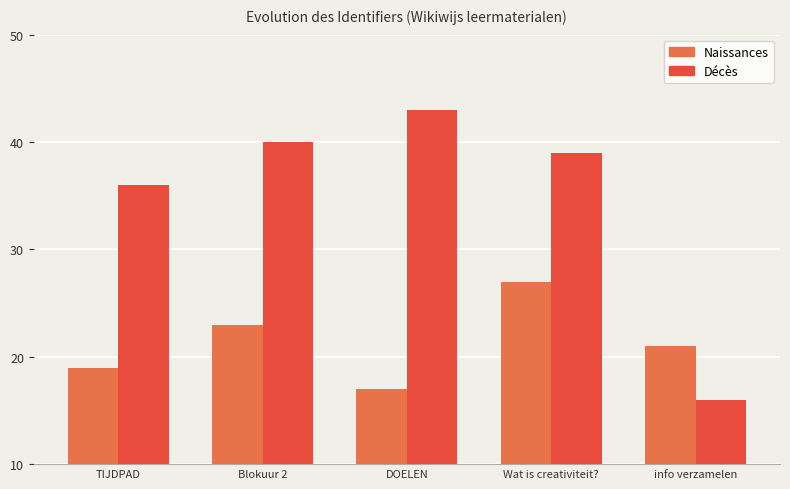

Which series has the widest spread of values?

Décès